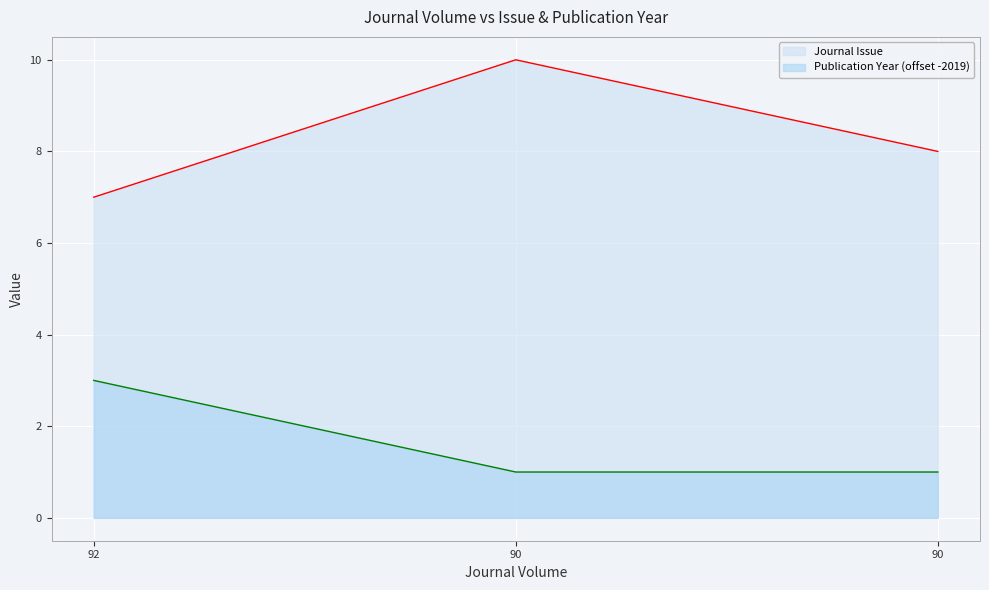

What is the value of the Journal Issue point at the 2nd from the left?

10